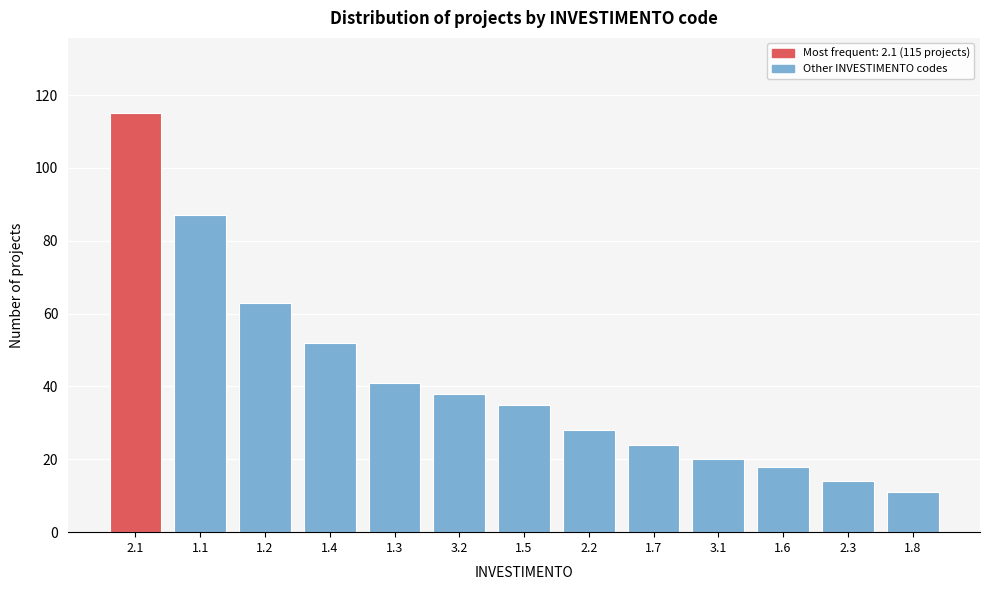

Reading left to right, what are all the values shown in this chart?

2.1=115	1.1=87	1.2=63	1.4=52	1.3=41	3.2=38	1.5=35	2.2=28	1.7=24	3.1=20	1.6=18	2.3=14	1.8=11